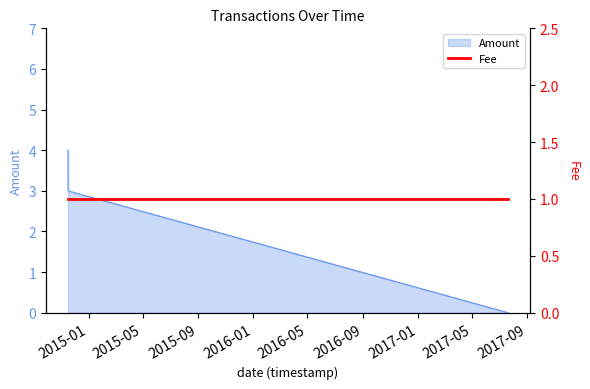

How many positive values are there?

2